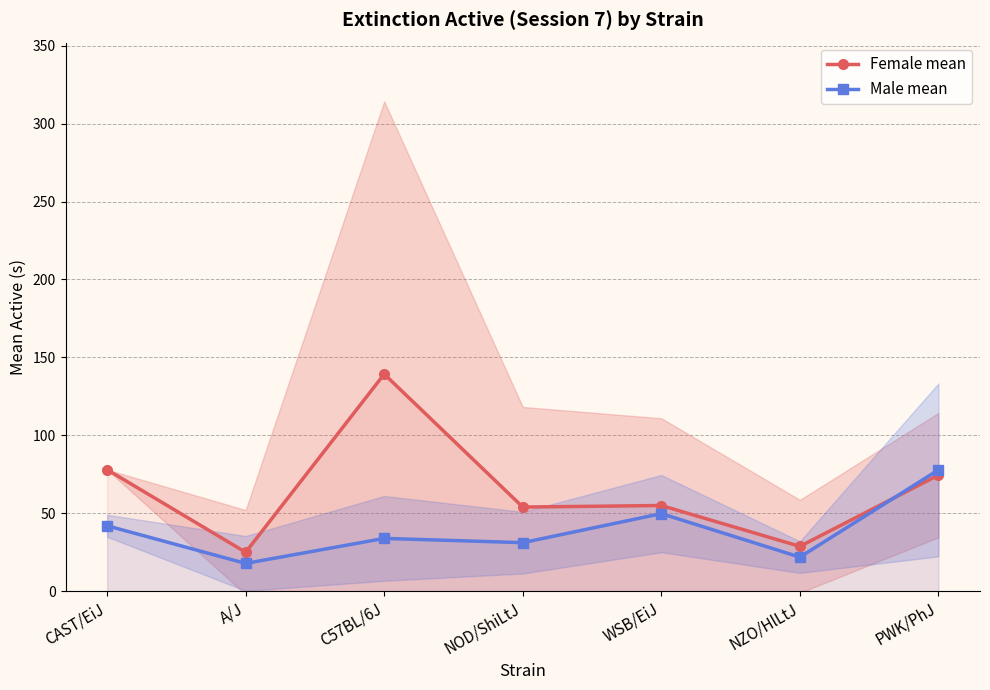

How many data points does each series have?

7